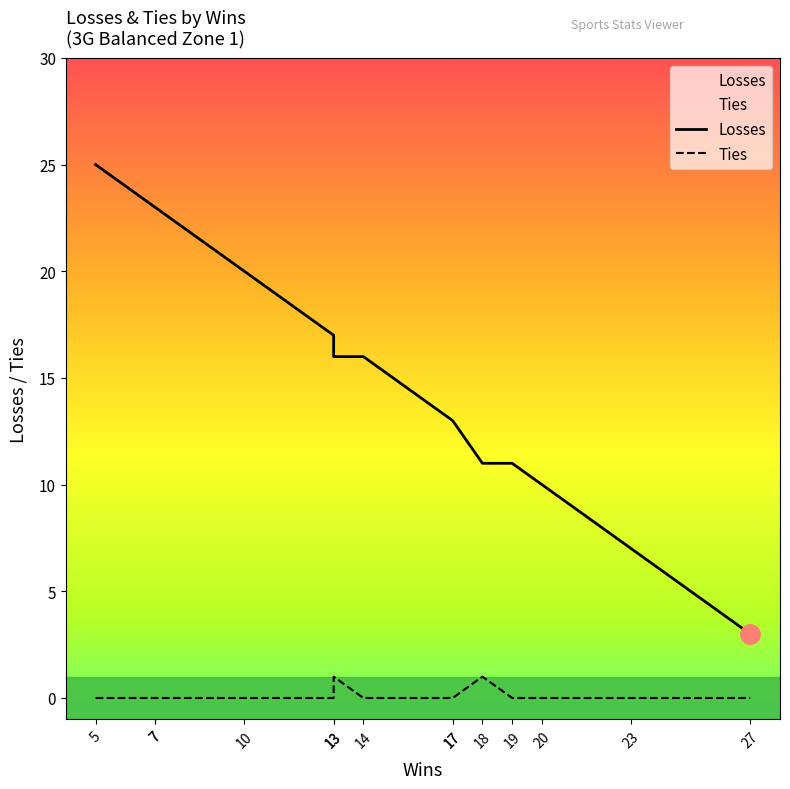

The value of Losses at 13 is 16. True or false?

True